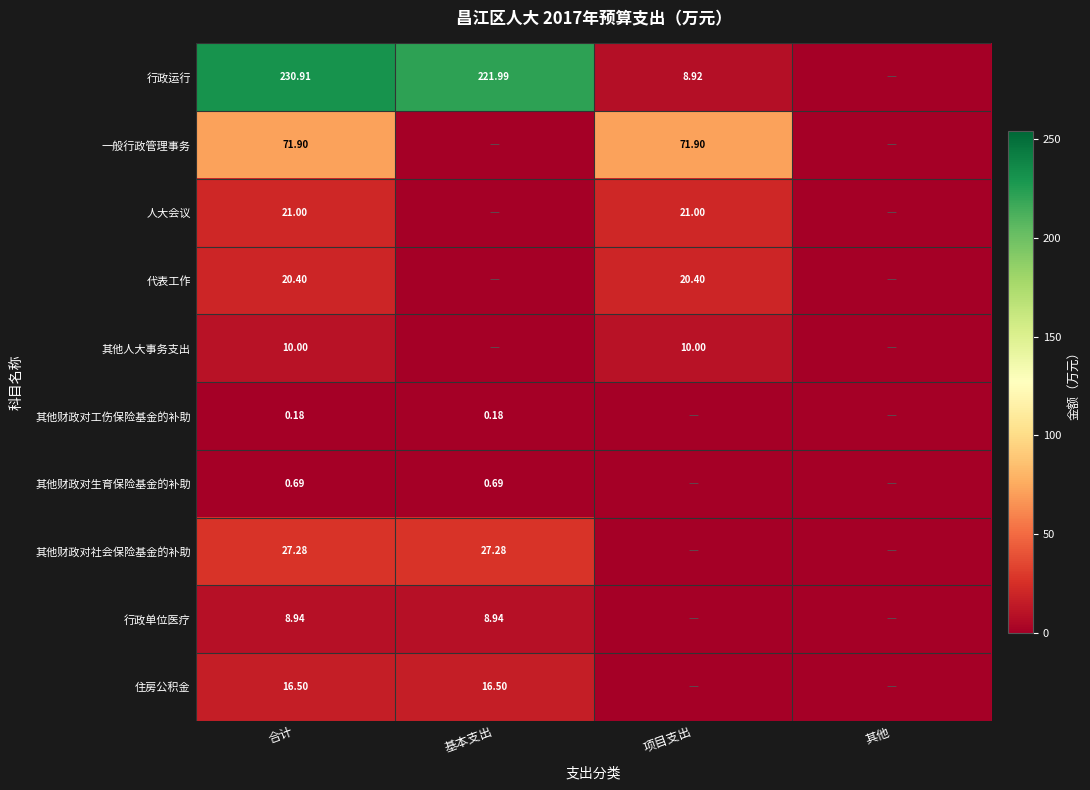

List the series in order of their peak value, lowest first.

其他财政对工伤保险基金的补助, 其他财政对生育保险基金的补助, 行政单位医疗, 其他人大事务支出, 住房公积金, 代表工作, 人大会议, 其他财政对社会保险基金的补助, 一般行政管理事务, 行政运行